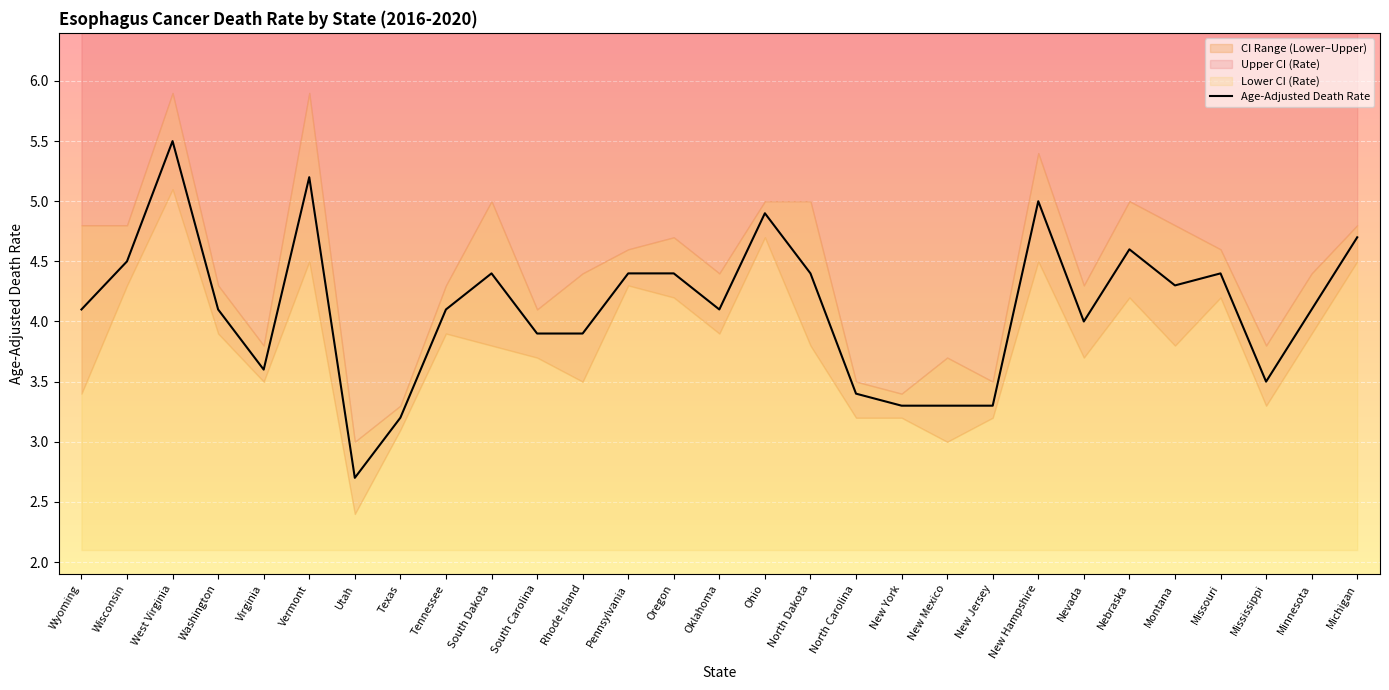

What is the label of the 25th point from the left?

Montana